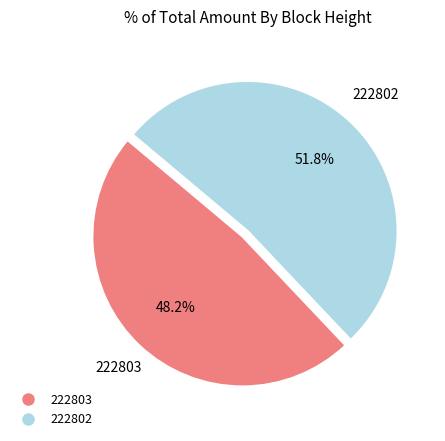

How many slices are in this pie chart?

2